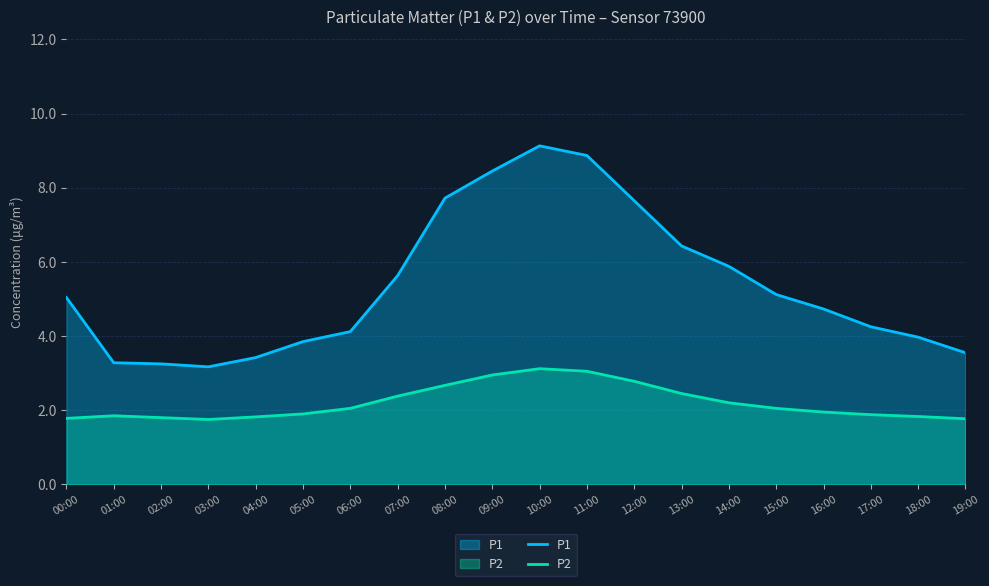

Where is P2 nearest to the value 2?

06:00